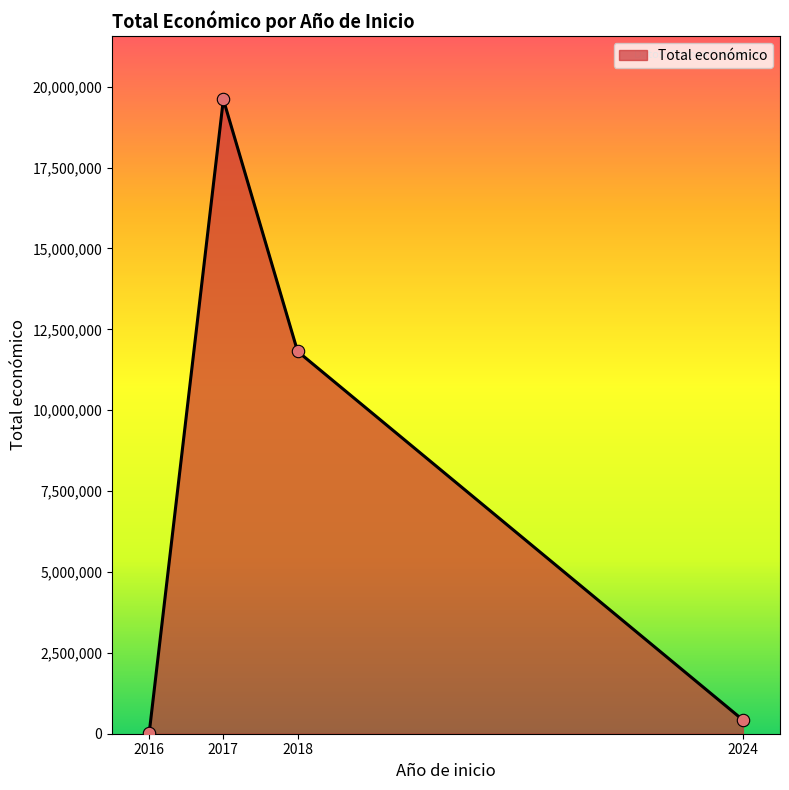

What is the change in value from 2017 to 2018?

-7786129